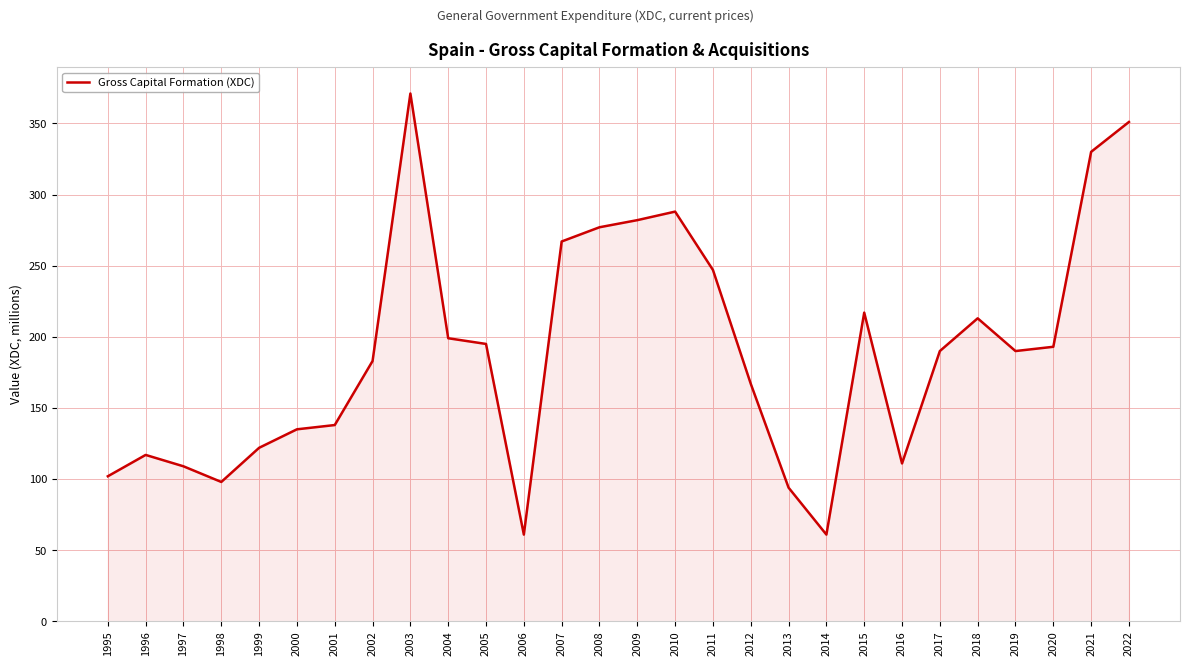

How many distinct data groups are displayed?

1